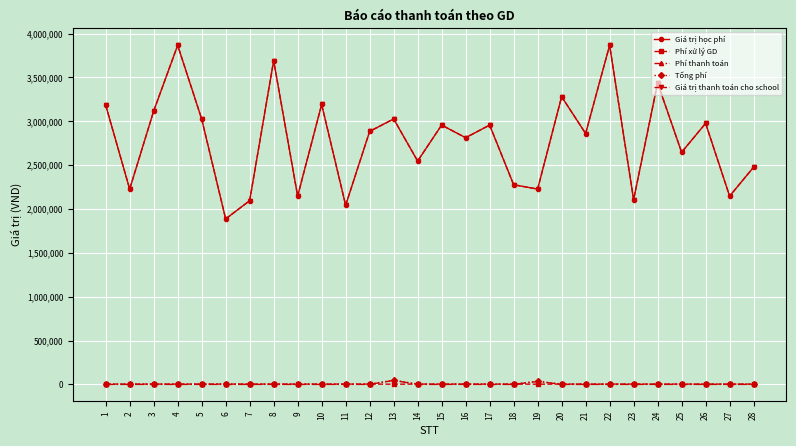

Which has a higher value, 19 or 1?

1